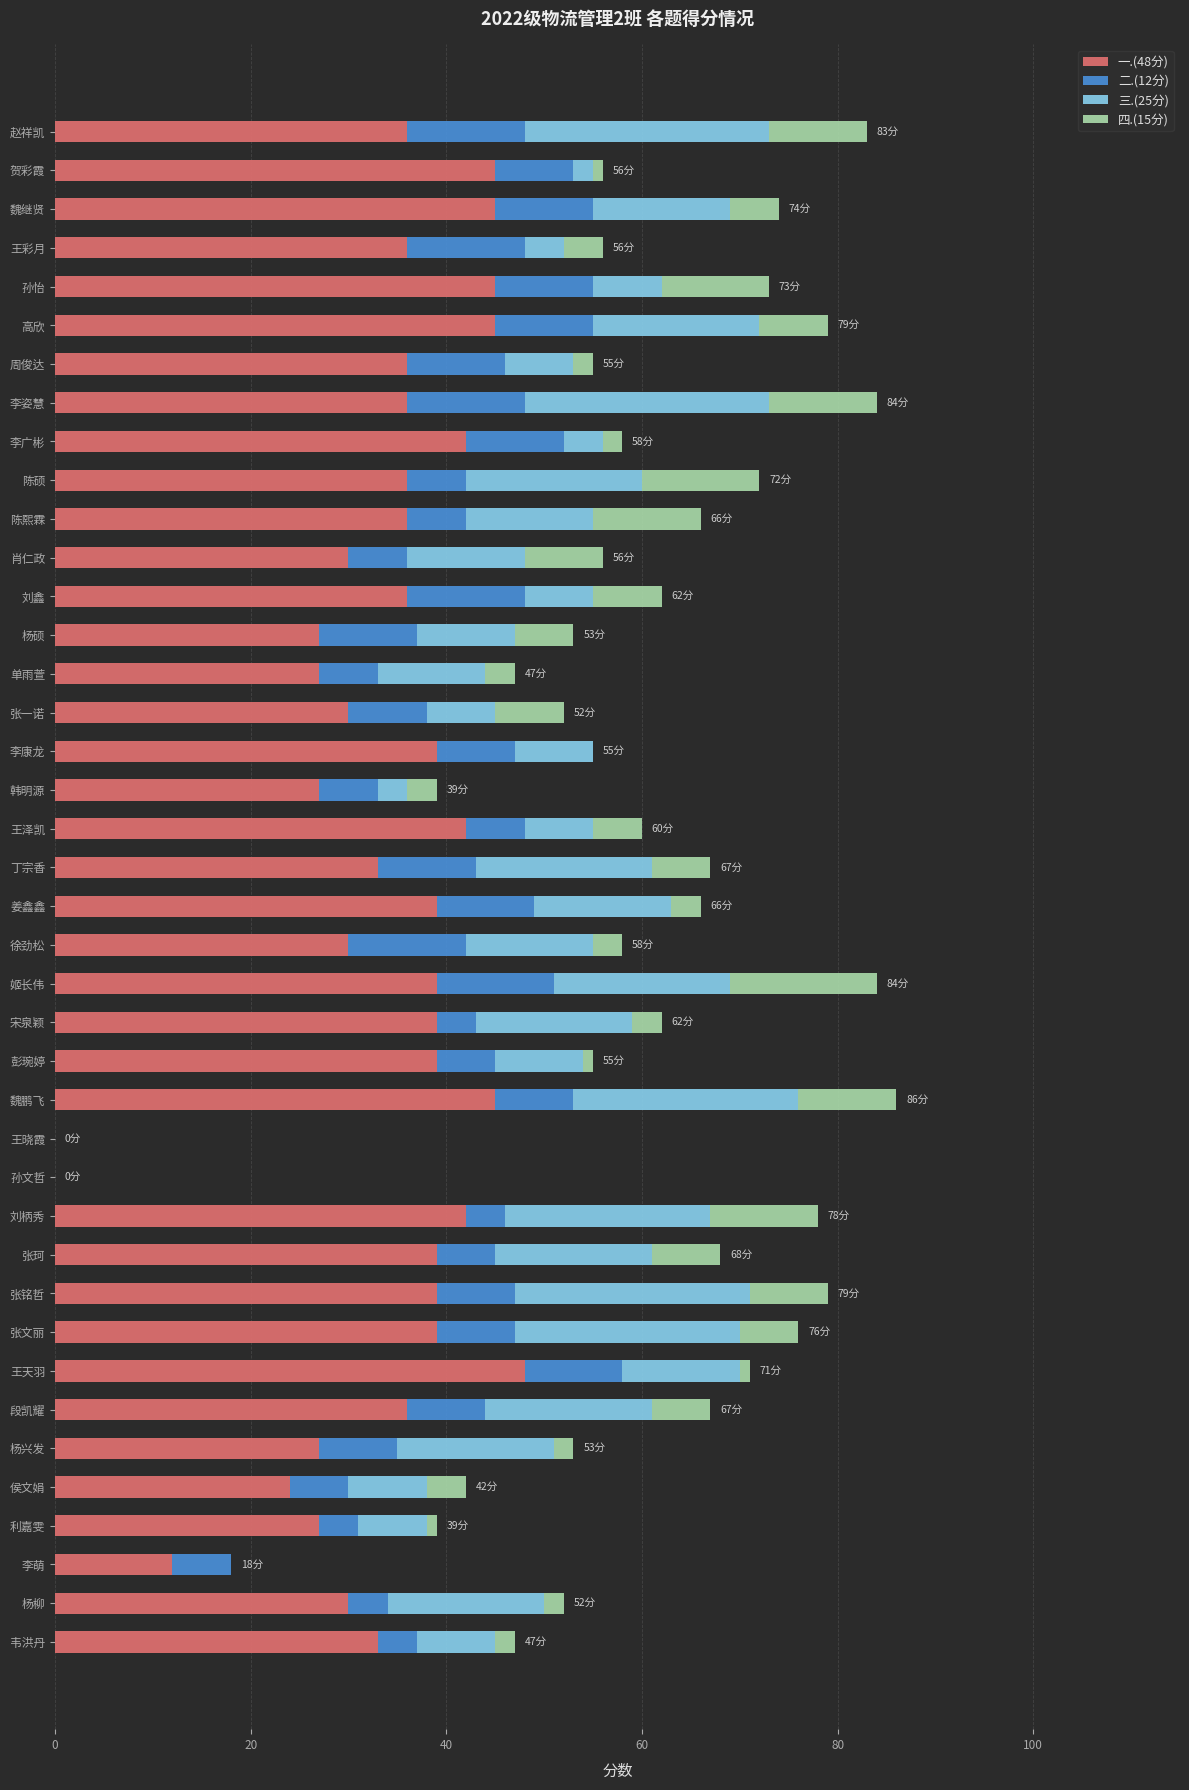

The value of 一.(48分) at 陈硕 is 36. True or false?

True